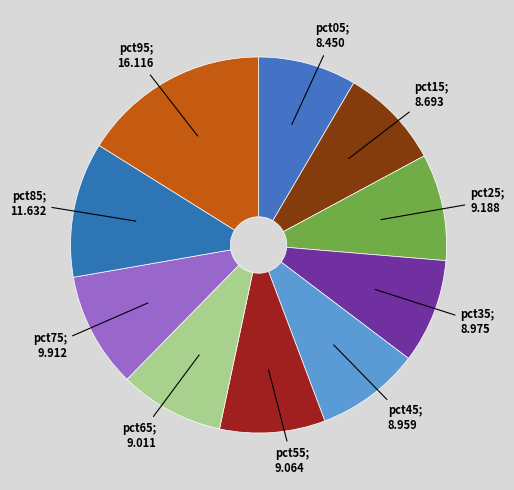

How many segments does this pie chart have?

10